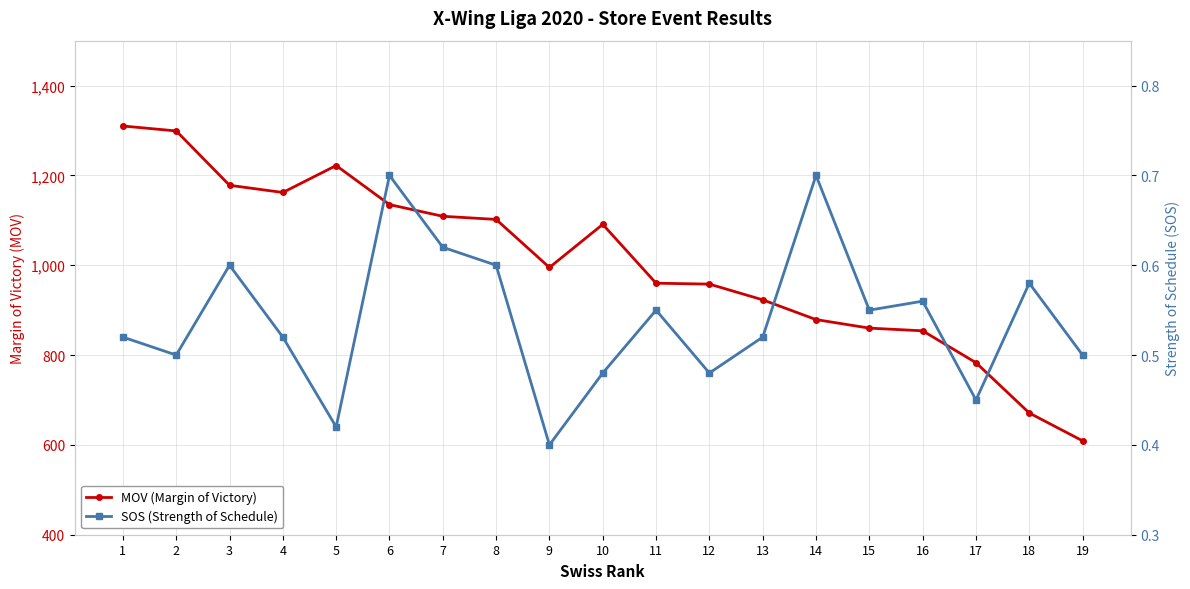

What is the sum of the MOV (Margin of Victory) values at 10 and 3?

2269.0